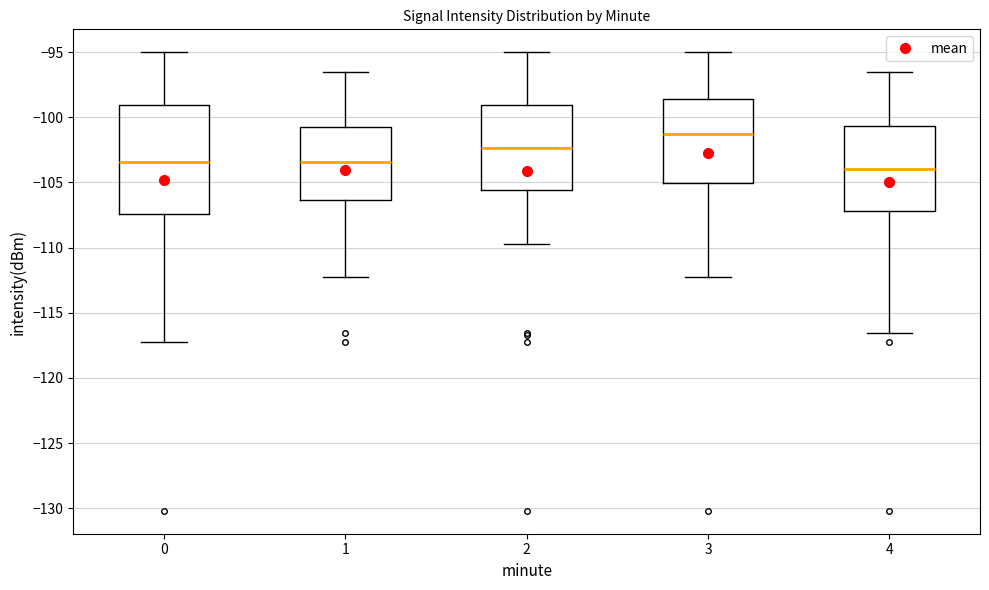

Reading left to right, transcribe this box plot: for each box, give where its median line is, the range the box spans, and where its two whiskers end, as read against the y-axis. The values are not printed on the chart, so give them approximately, as read against the axis.

0: median -103.5, box -107.5 to -99.0, whiskers -117.0 to -95.0
1: median -103.5, box -106.5 to -101.0, whiskers -112.5 to -96.5
2: median -102.5, box -105.5 to -99.0, whiskers -109.5 to -95.0
3: median -101.5, box -105.0 to -98.5, whiskers -112.5 to -95.0
4: median -104.0, box -107.0 to -100.5, whiskers -116.5 to -96.5